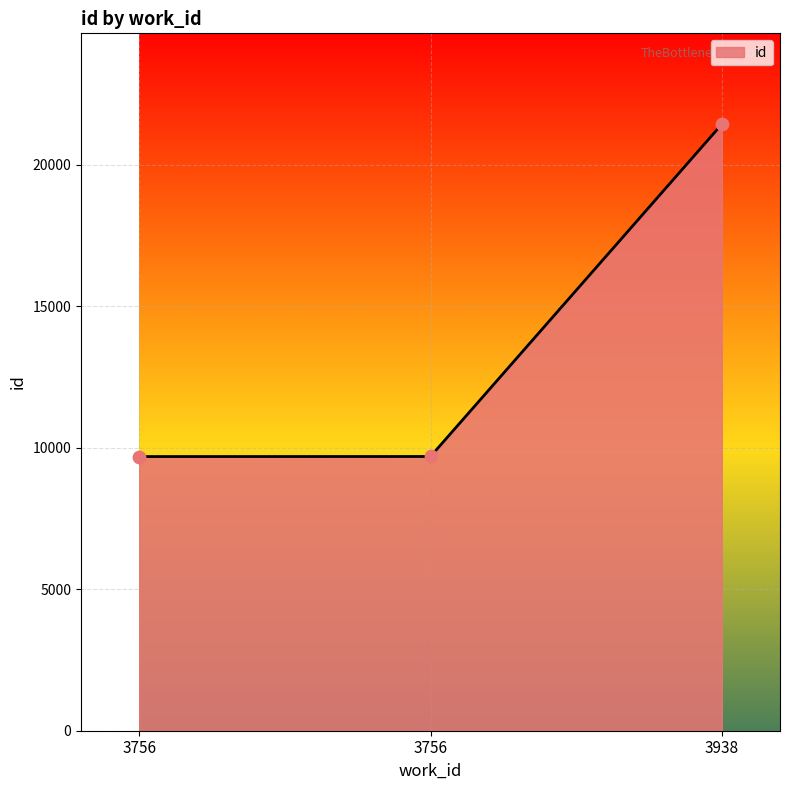

Which has a higher value, 3938 or 3756?

3938